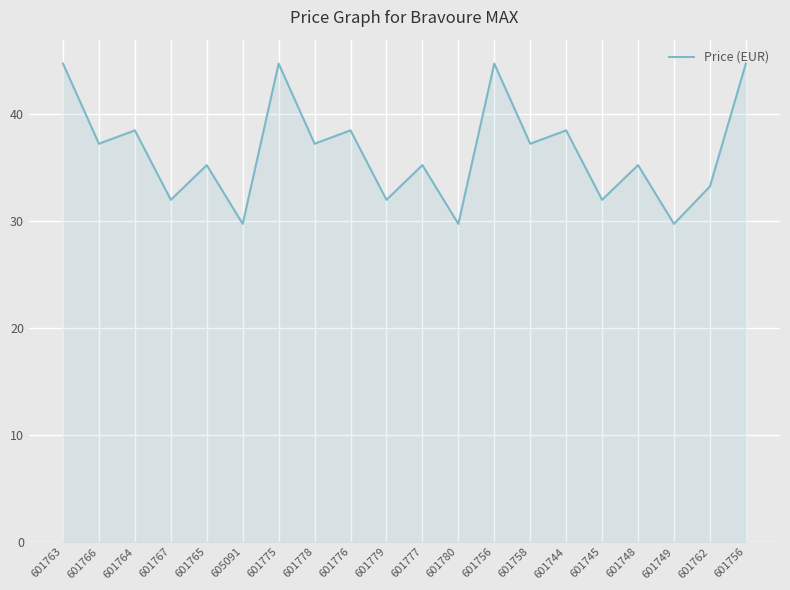

Reading left to right, transcribe all the data shown in this chart.

44.8	37.2	38.5	32.0	35.2	29.8	44.8	37.2	38.5	32.0	35.2	29.8	44.8	37.2	38.5	32.0	35.2	29.8	33.2	44.8